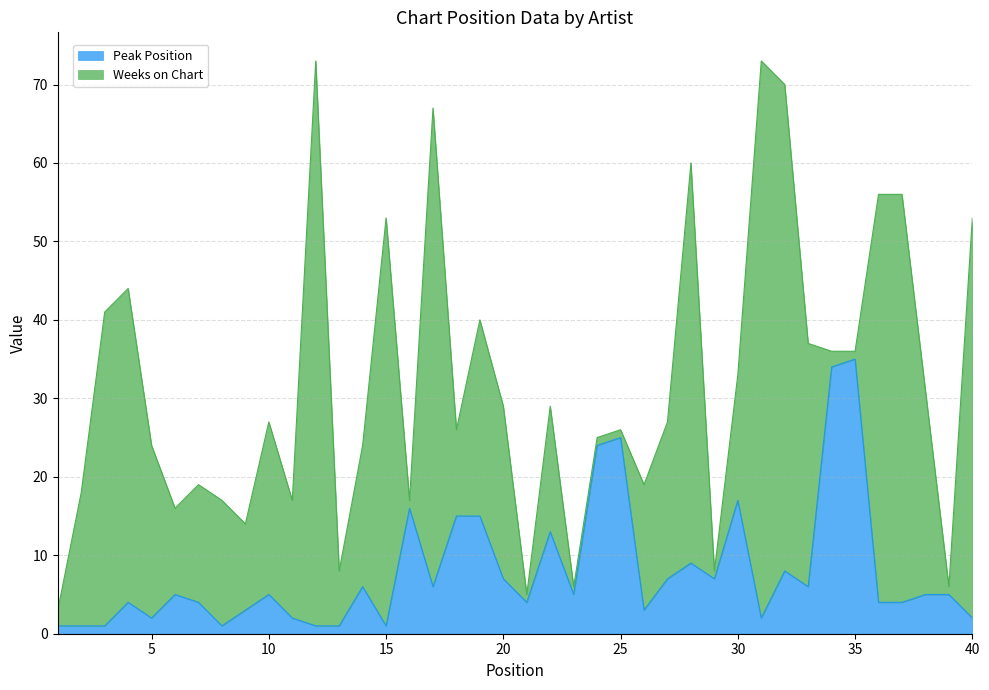

What is the value of the 6th point from the left?

5